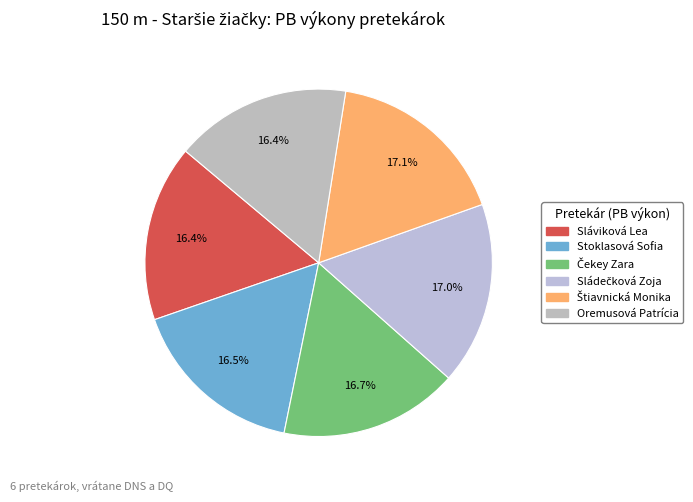

Which category has the smallest portion of the pie?

Oremusová Patrícia